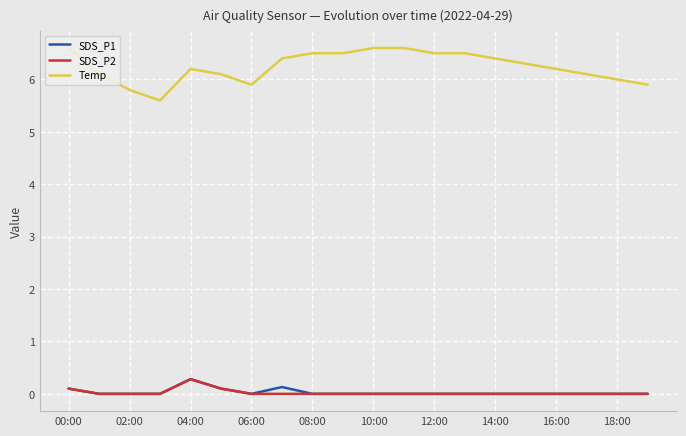

Which series has the widest spread of values?

Temp